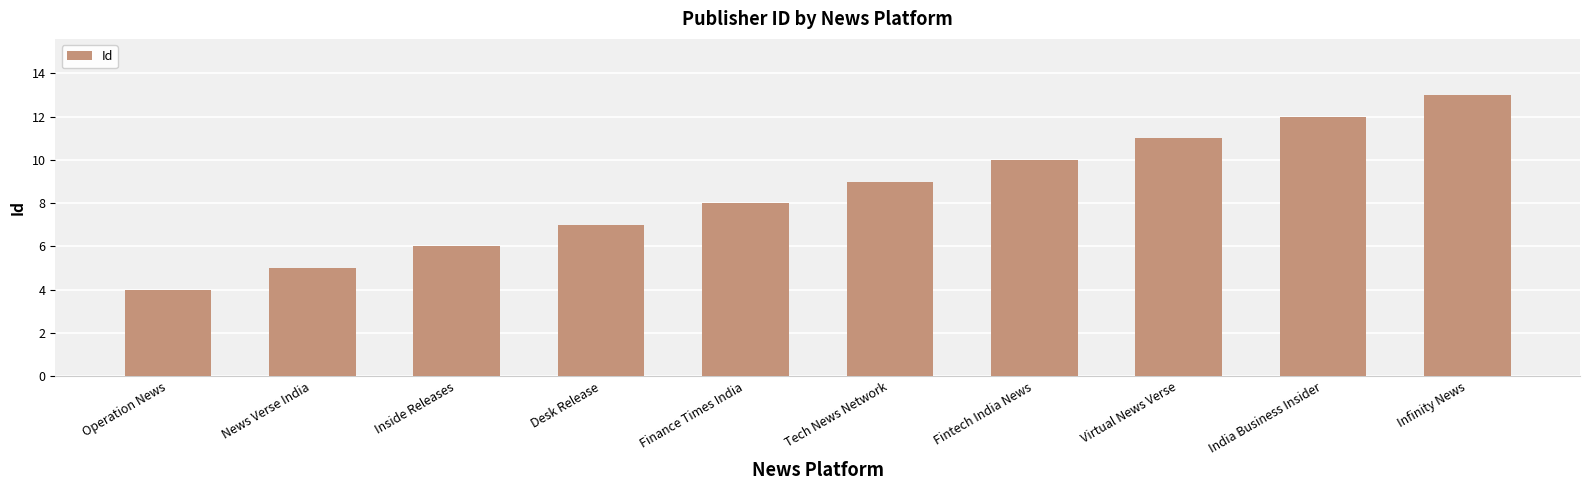

What is the value of the 7th bar from the left?

10